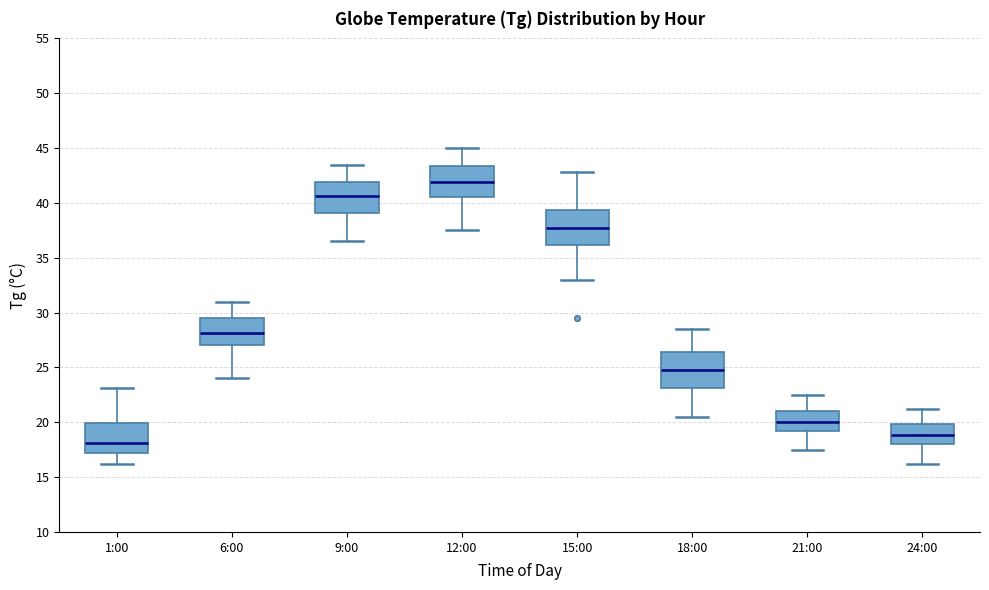

Which box's median line is the lowest?

1:00